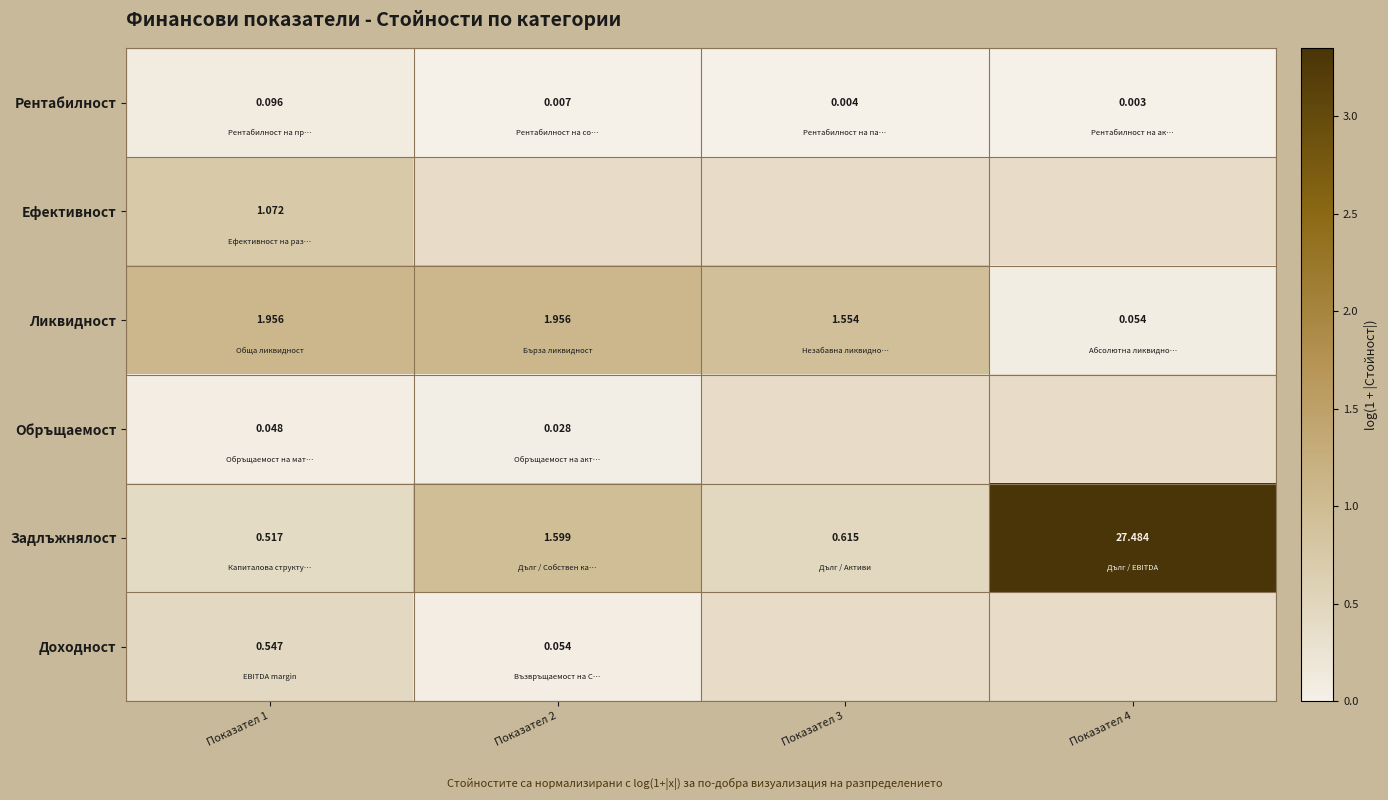

At how many categories does at least one series exceed 1?

3